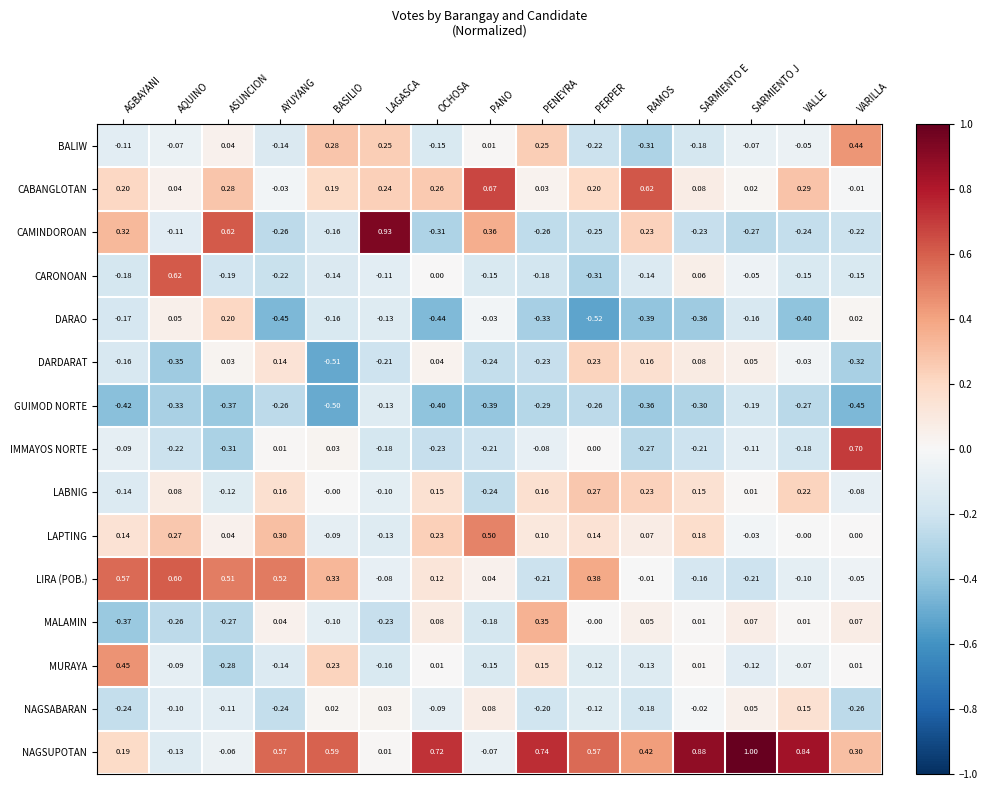

Which series has the largest range (max minus min)?

CAMINDOROAN